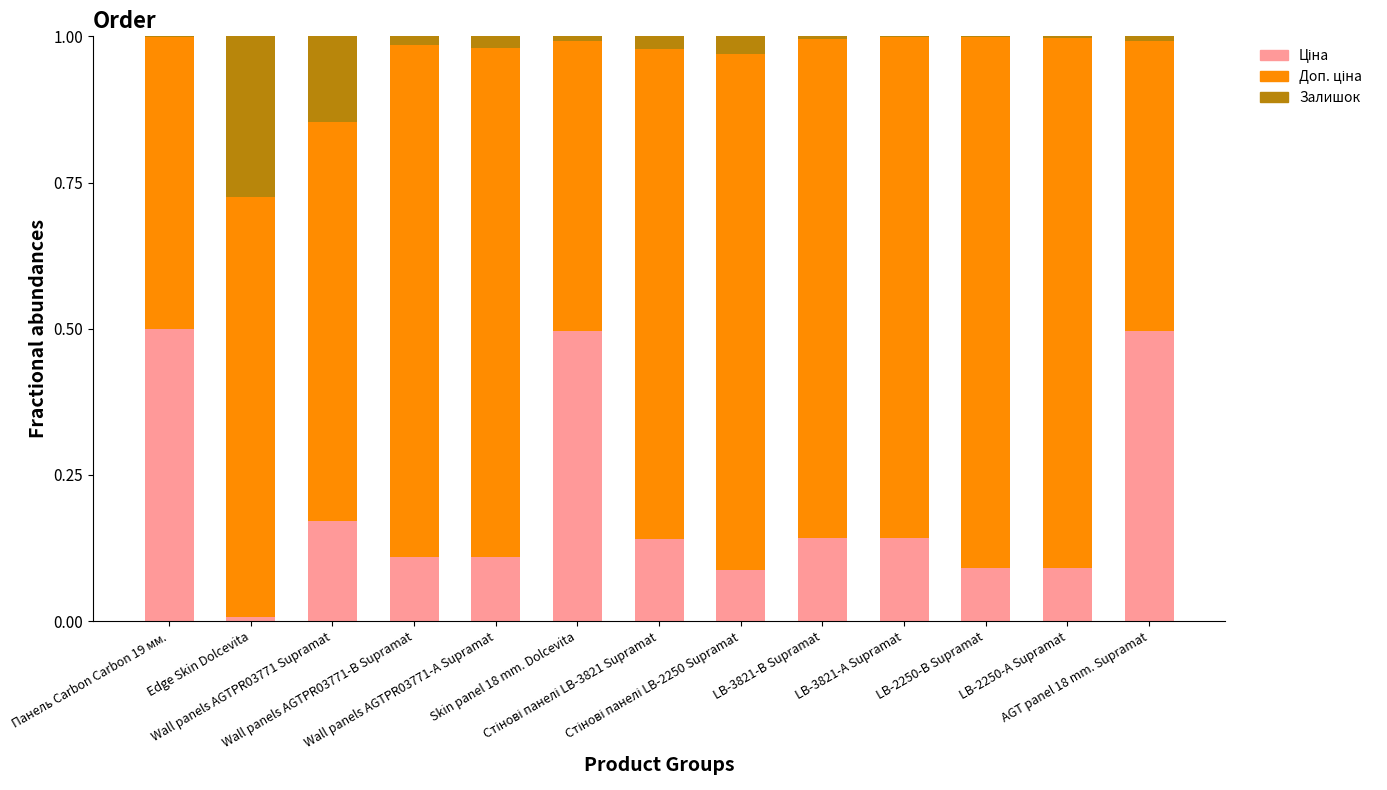

Does the chart contain stacked bars?

Yes